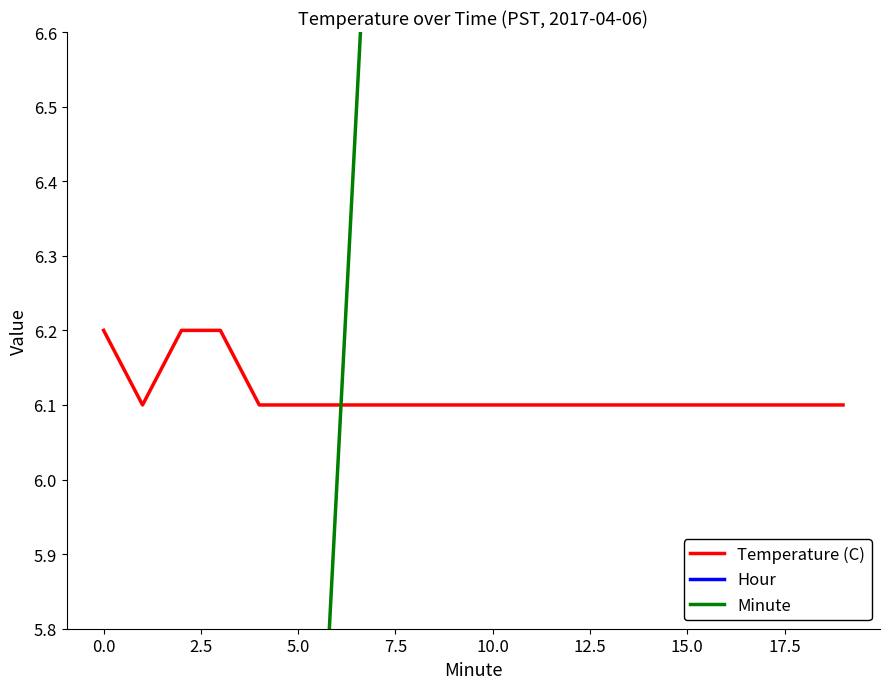

Is it true that Minute equals 19.0 at 19?

True